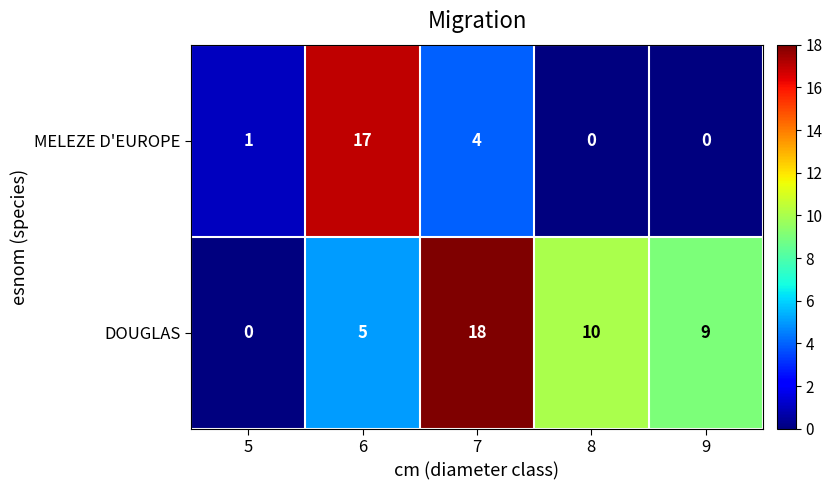

What is the total value across all series at 6?

22